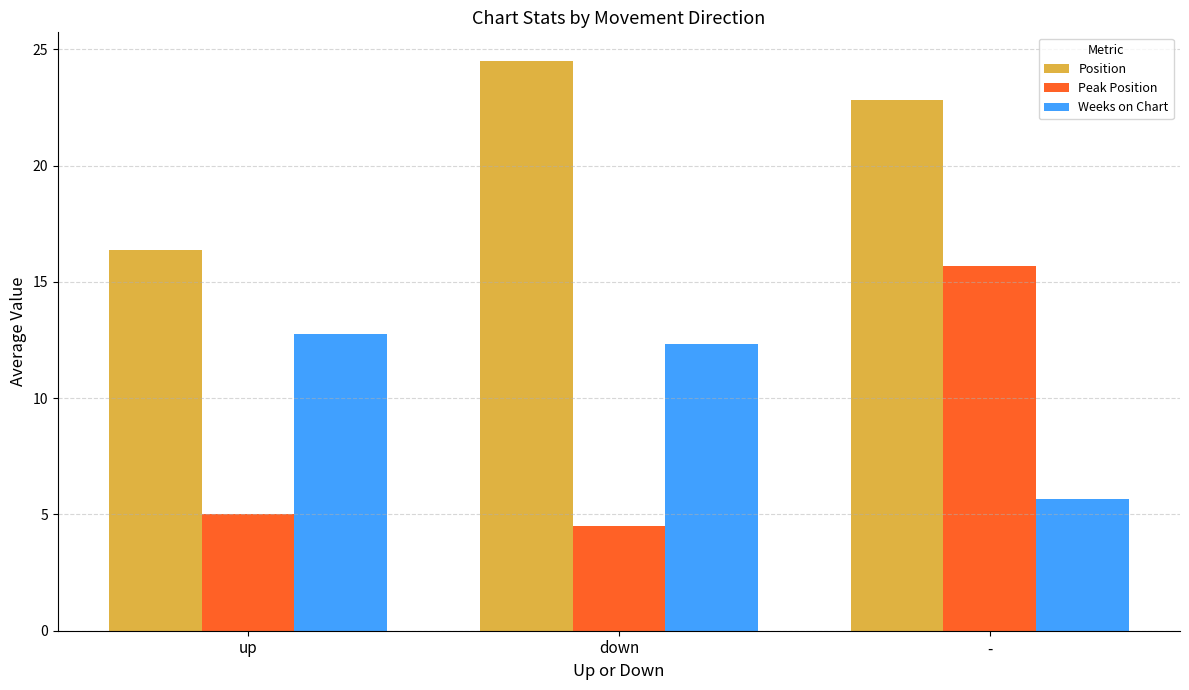

What is the value of the Weeks on Chart bar at the 2nd from the left?

12.3